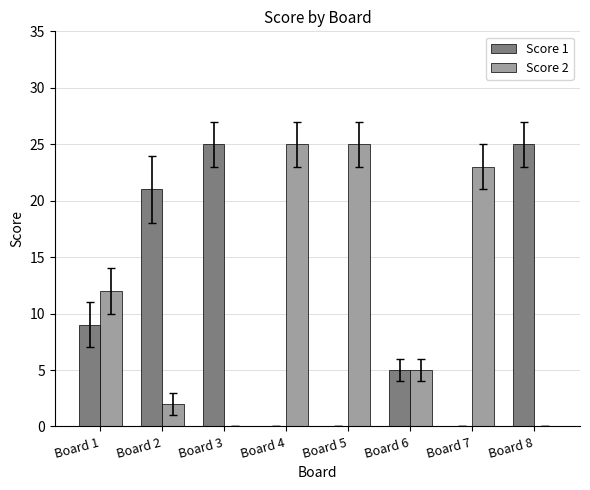

What is the average value of the Score 1 series?

11